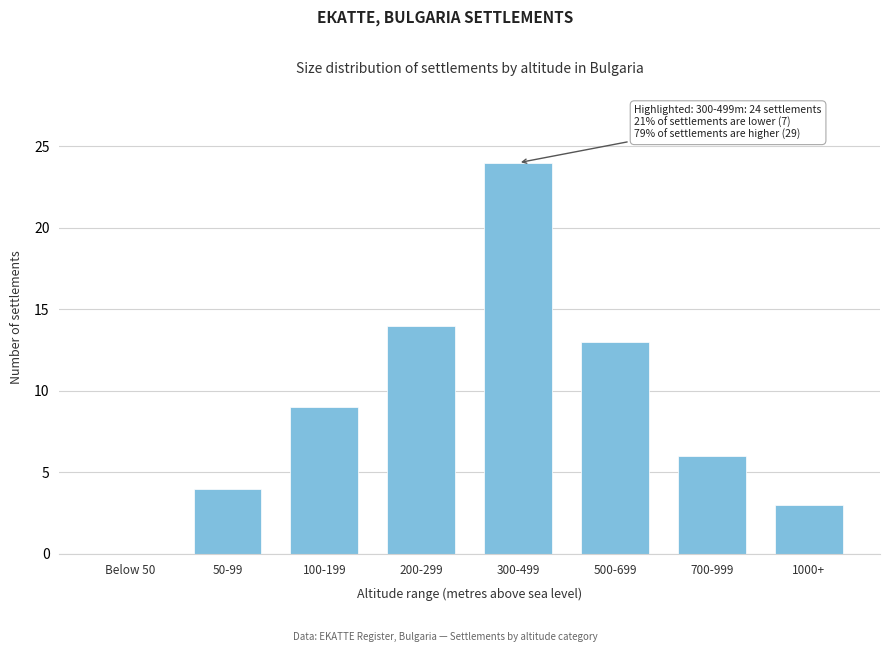

Reading left to right, transcribe all the data shown in this chart.

Below 50=0	50-99=4	100-199=9	200-299=14	300-499=24	500-699=13	700-999=6	1000+=3